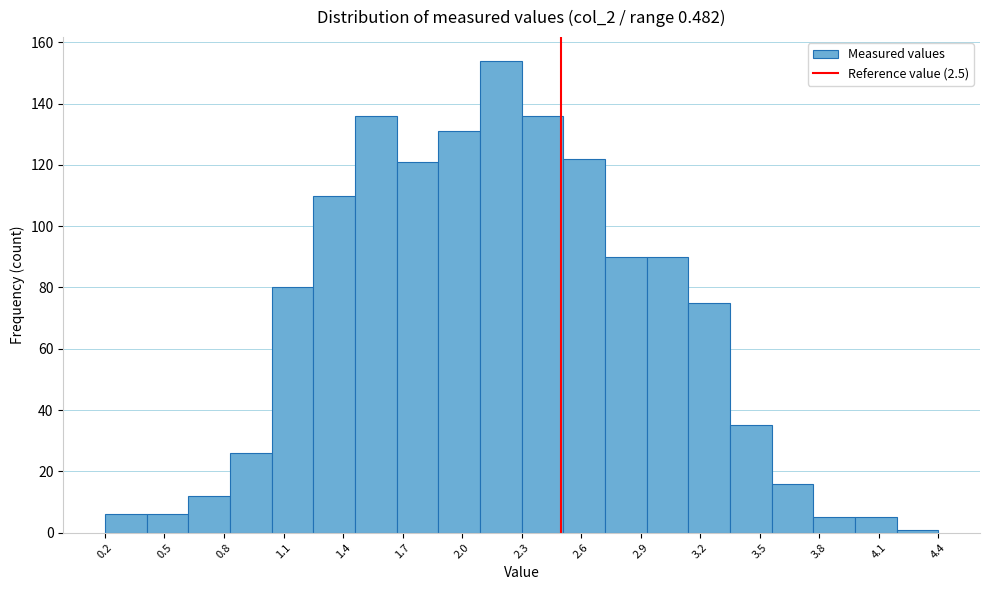

What is the height of the bar covering 3.35 to 3.56 on the x-axis? Neither the bar edges nor the heights are printed on the chart, so give them approximately, as read against the axes.

36